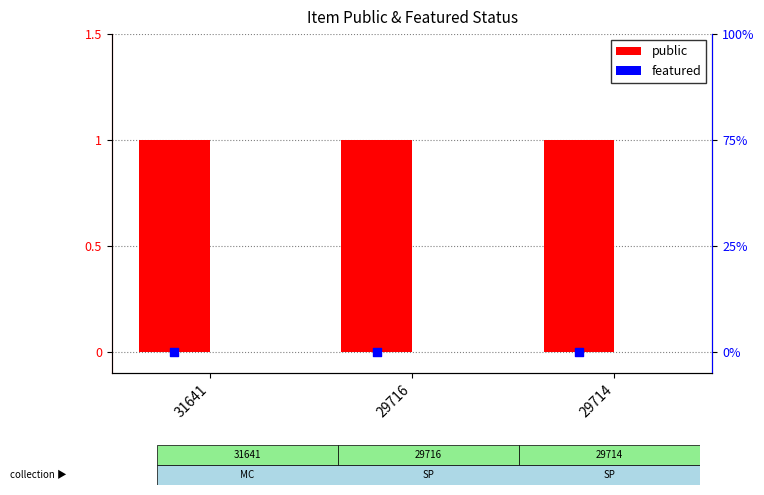

What is the total value across all series at 31641?

1